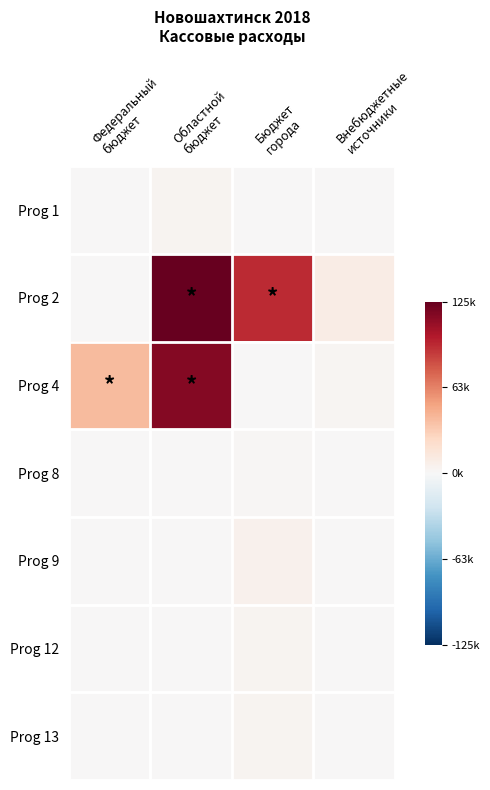

Count the number of data series in this chart.

7